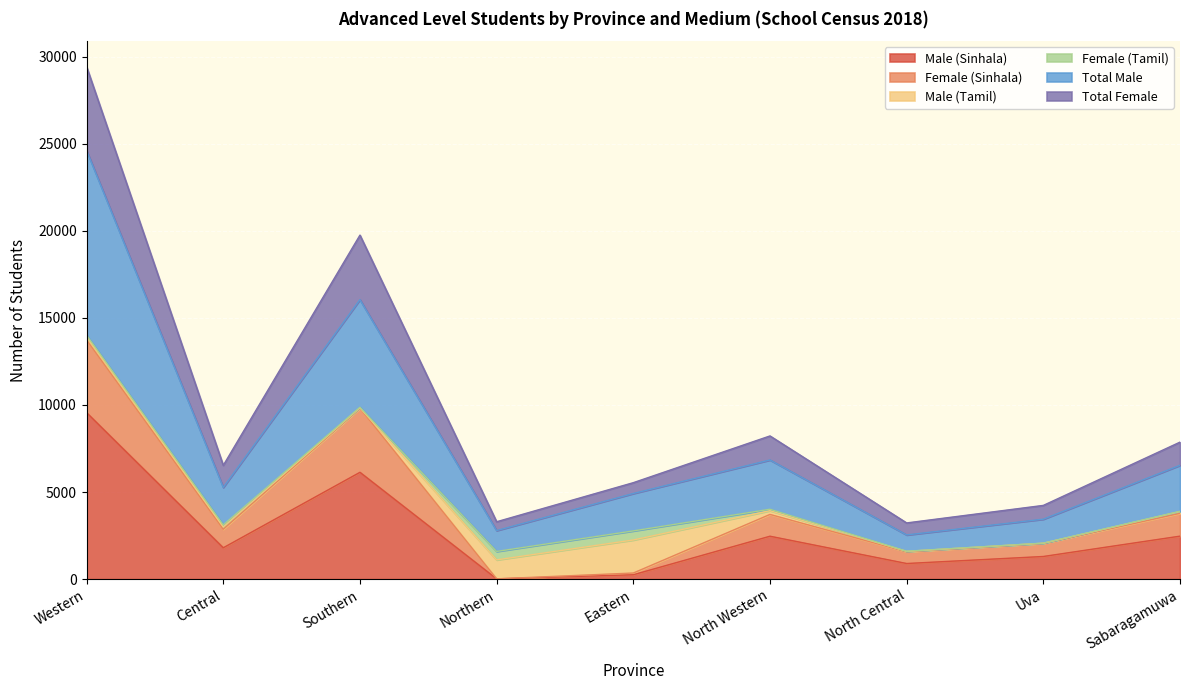

Which has a higher value, Northern or Western?

Western